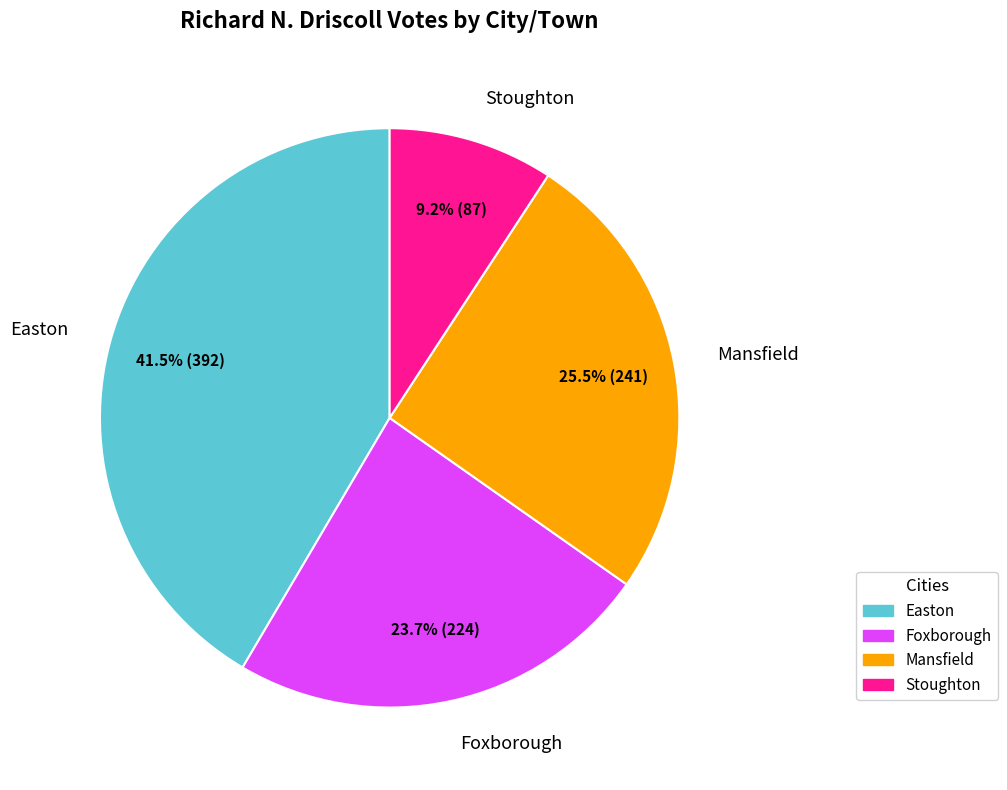

Which slice is the largest?

Easton